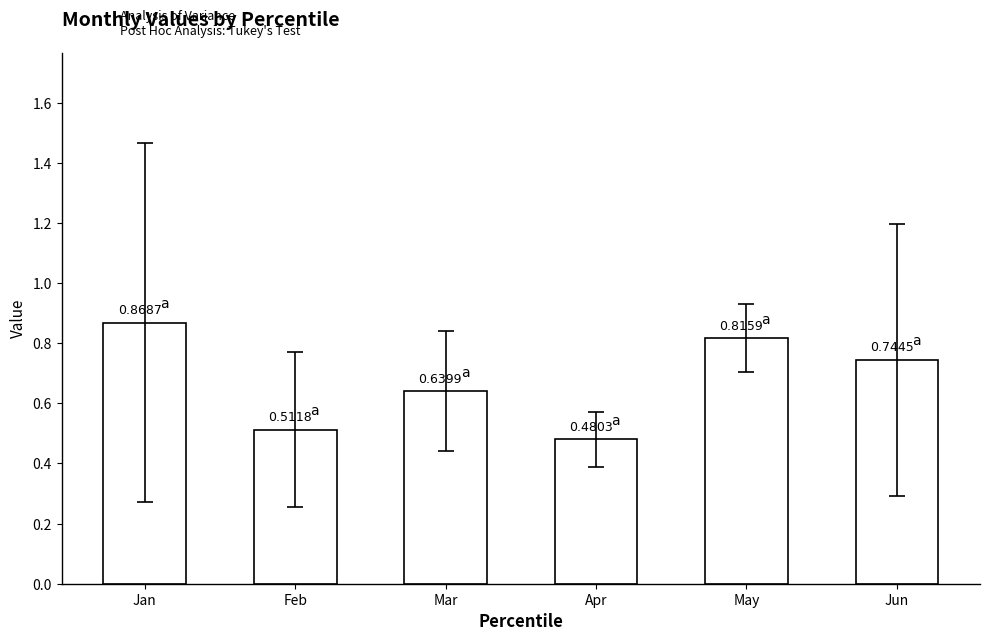

At which label is the value closest to 0?

Apr